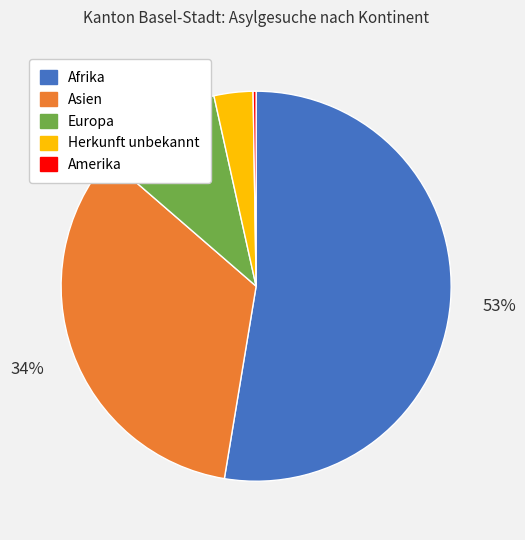

Which slice is the largest?

Afrika